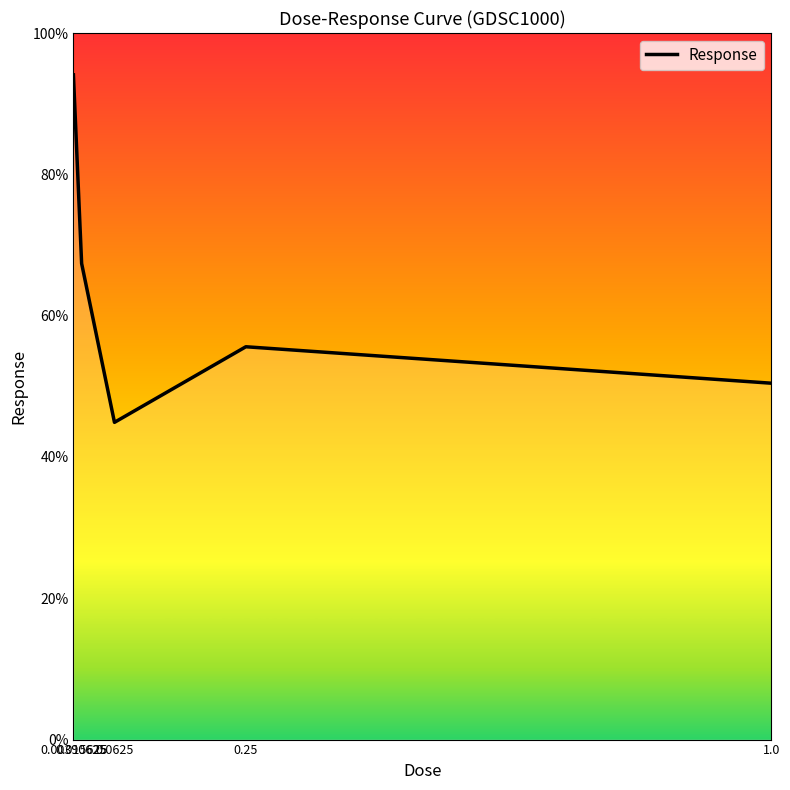

The value at 0.0625 is 44.9. True or false?

True